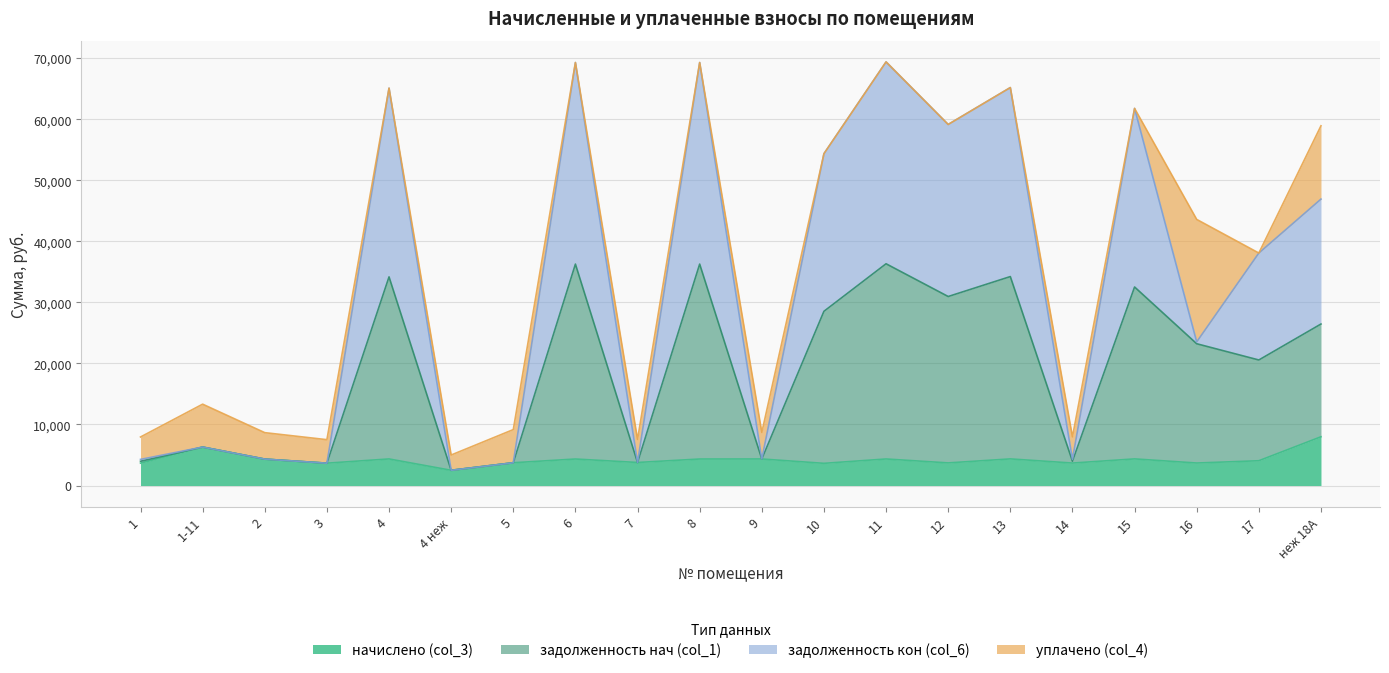

How many values in the задолженность кон (col_6) series exceed 38079?

10